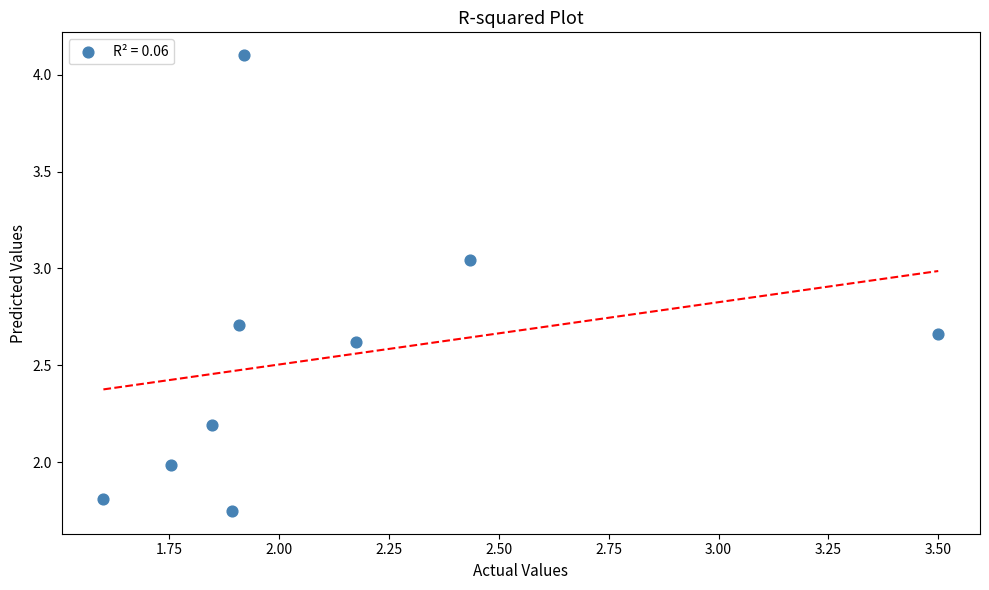

What is the range of X values (max minus min)?

1.9